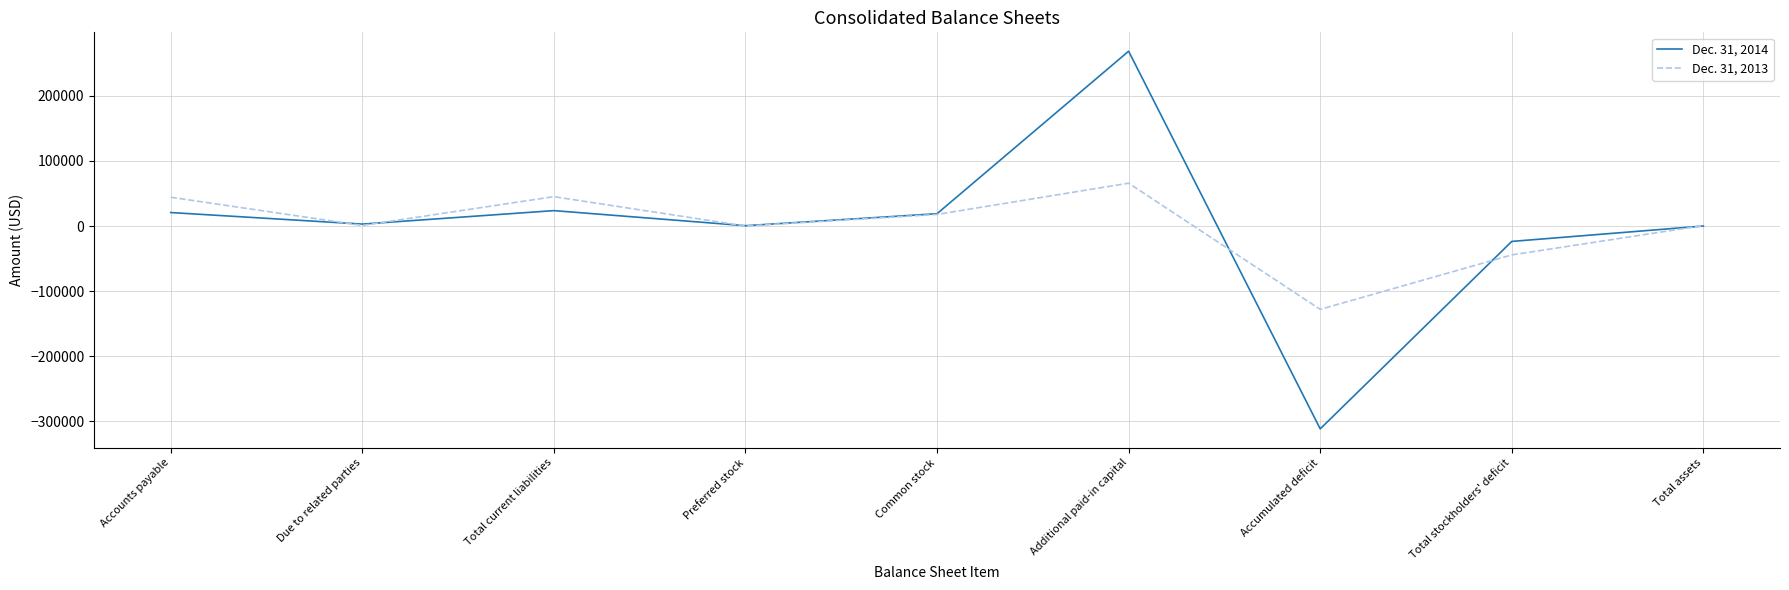

Is the value of Dec. 31, 2014 at Total current liabilities greater than the value of Dec. 31, 2013 at Due to related parties?

Yes